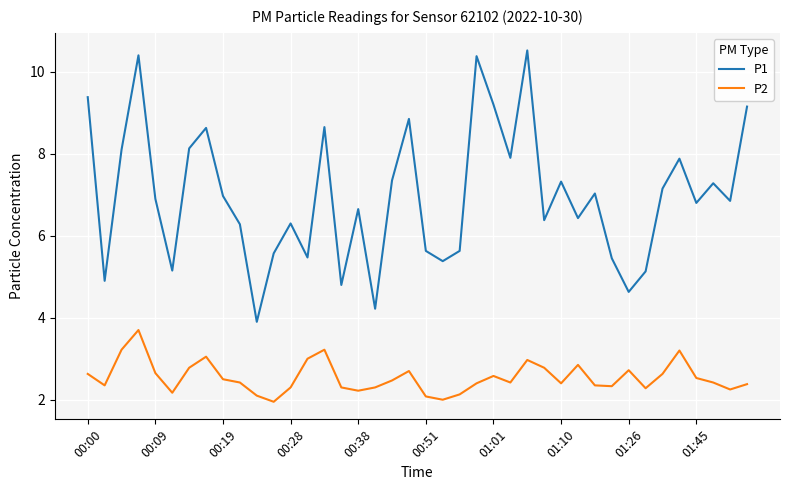

What is the greatest value displayed?

10.5